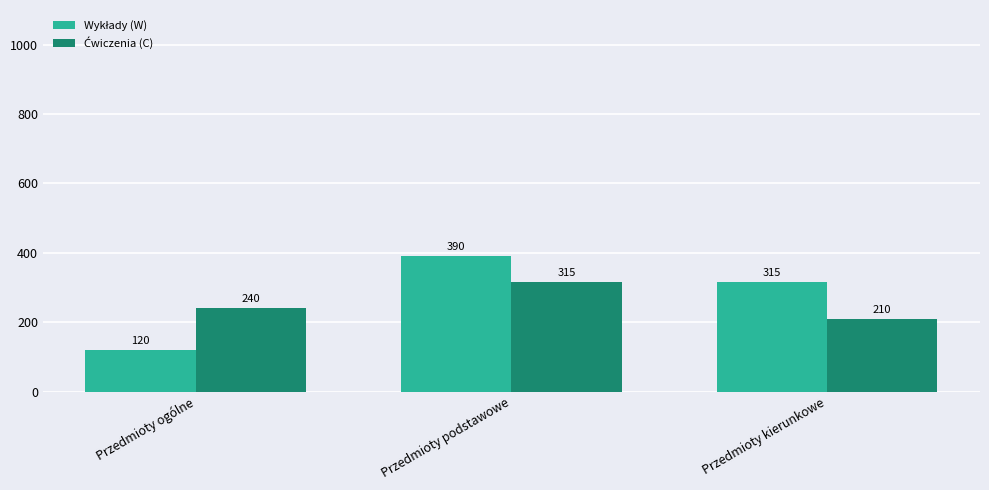

At which category does the chart reach its peak across all series?

Przedmioty podstawowe